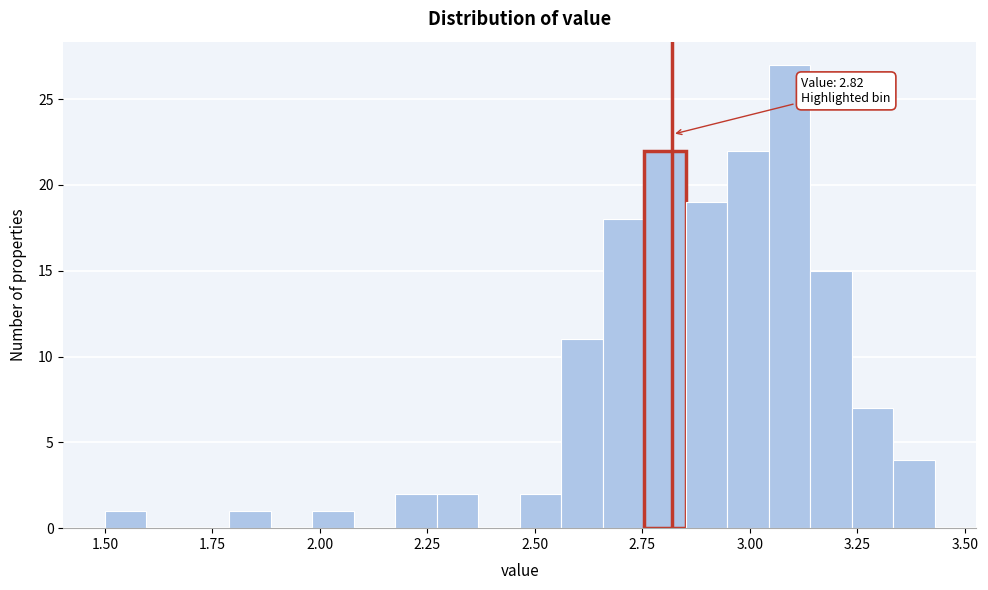

Read against the x-axis, roughly where is the centre of the tallest bar?

3.10